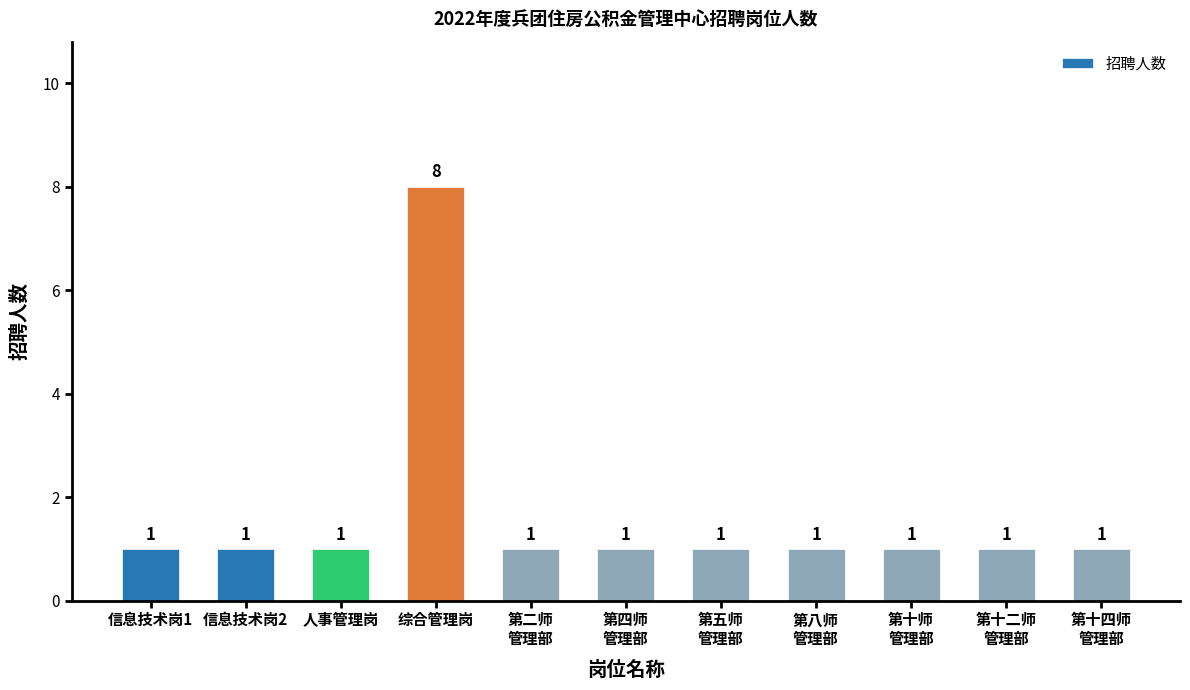

What is the label of the 4th bar from the left?

综合管理岗